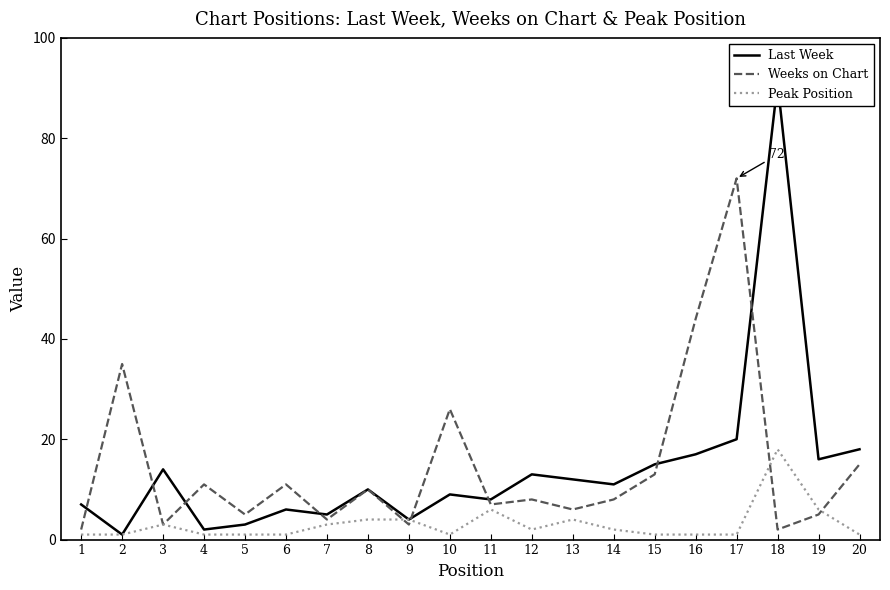

At 11, list the series in order from largest to smallest.

Last Week, Weeks on Chart, Peak Position